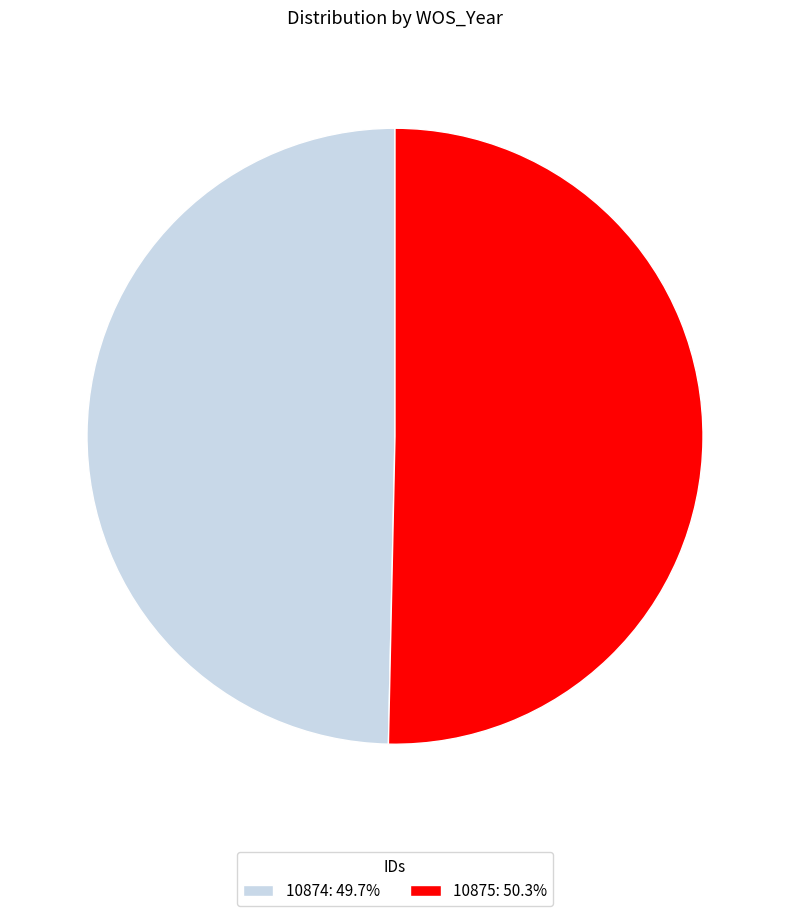

What is the smallest slice in the pie chart?

10874